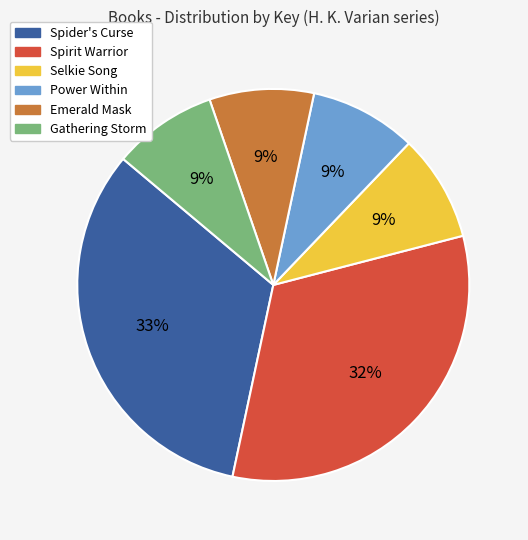

To the nearest percent, what is the average slice percentage?

17%